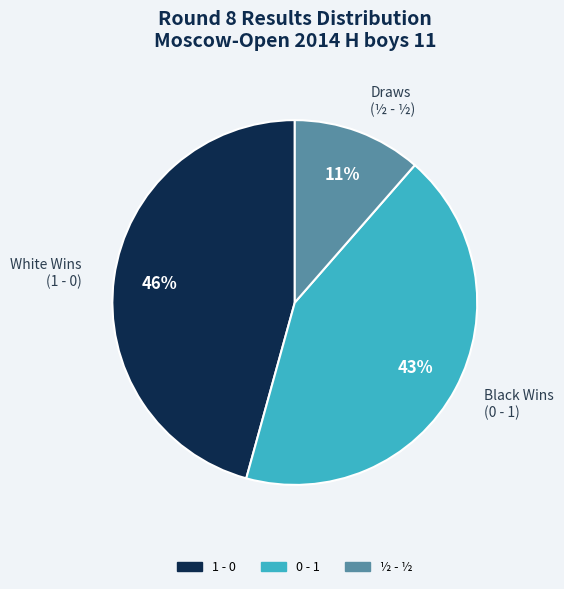

What percentage is the Black Wins (0 - 1) slice, to the nearest percent?

43%